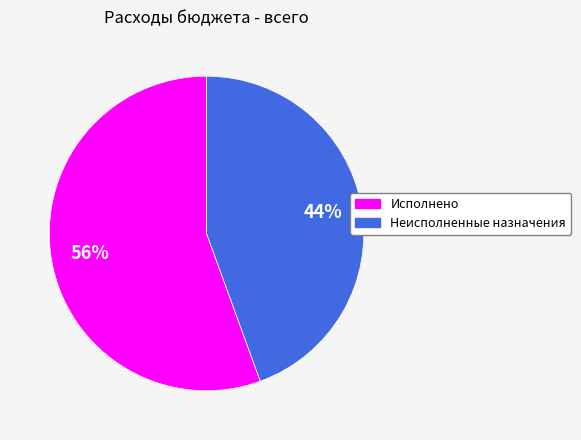

Approximately how many times larger is the value at Неисполненные назначения compared to Исполнено?

0.8